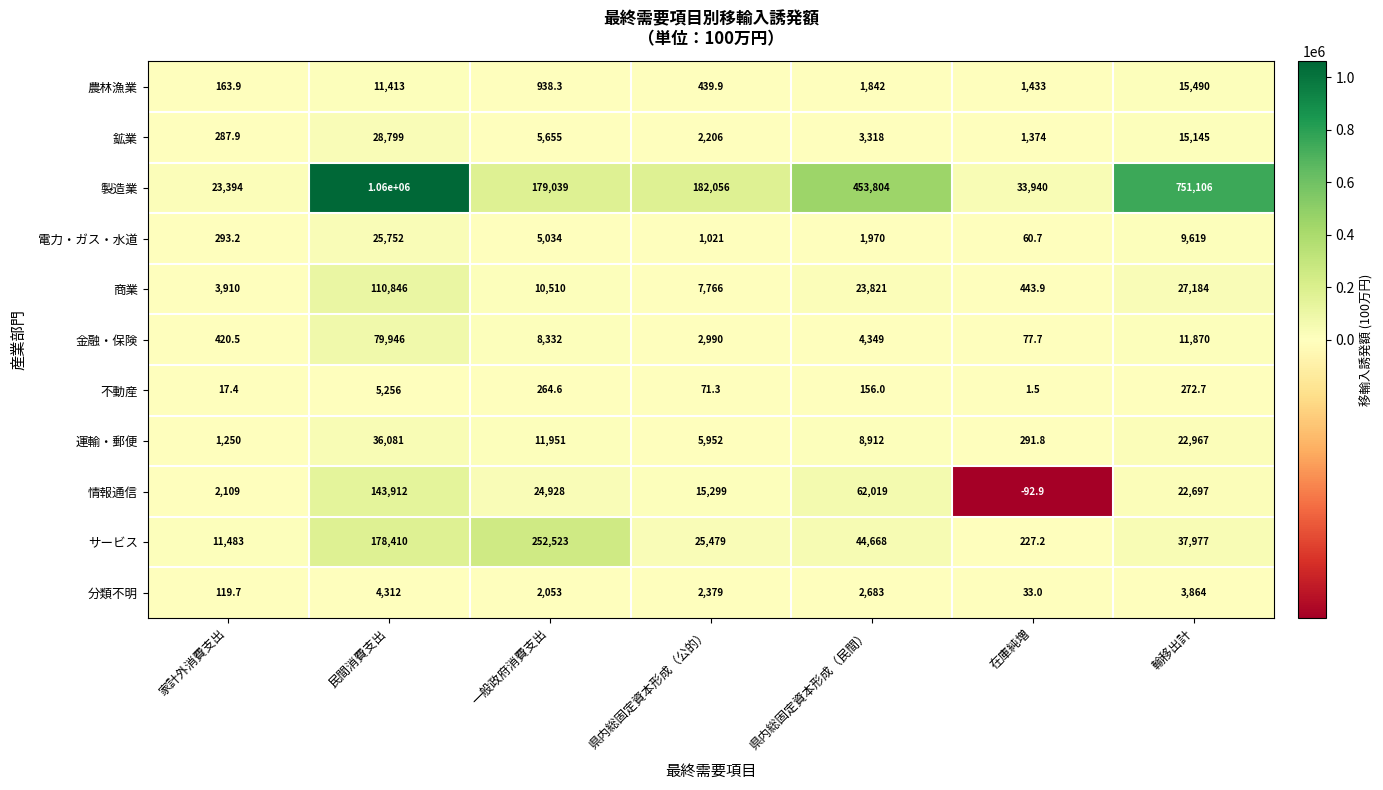

Rank the series at 在庫純増 from lowest to highest value.

情報通信, 不動産, 分類不明, 電力・ガス・水道, 金融・保険, サービス, 運輸・郵便, 商業, 鉱業, 農林漁業, 製造業